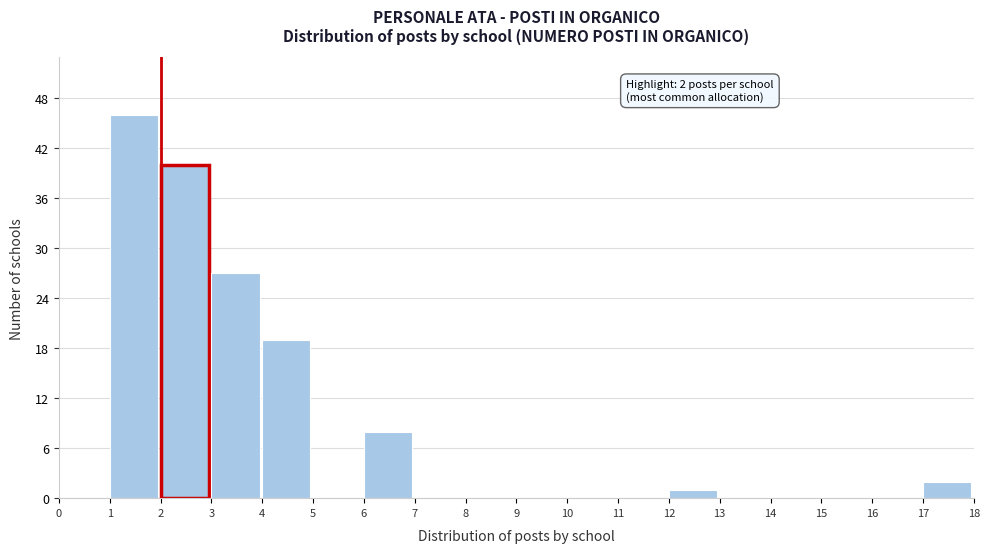

Over which range of the x-axis is the bar tallest?

1 to 2